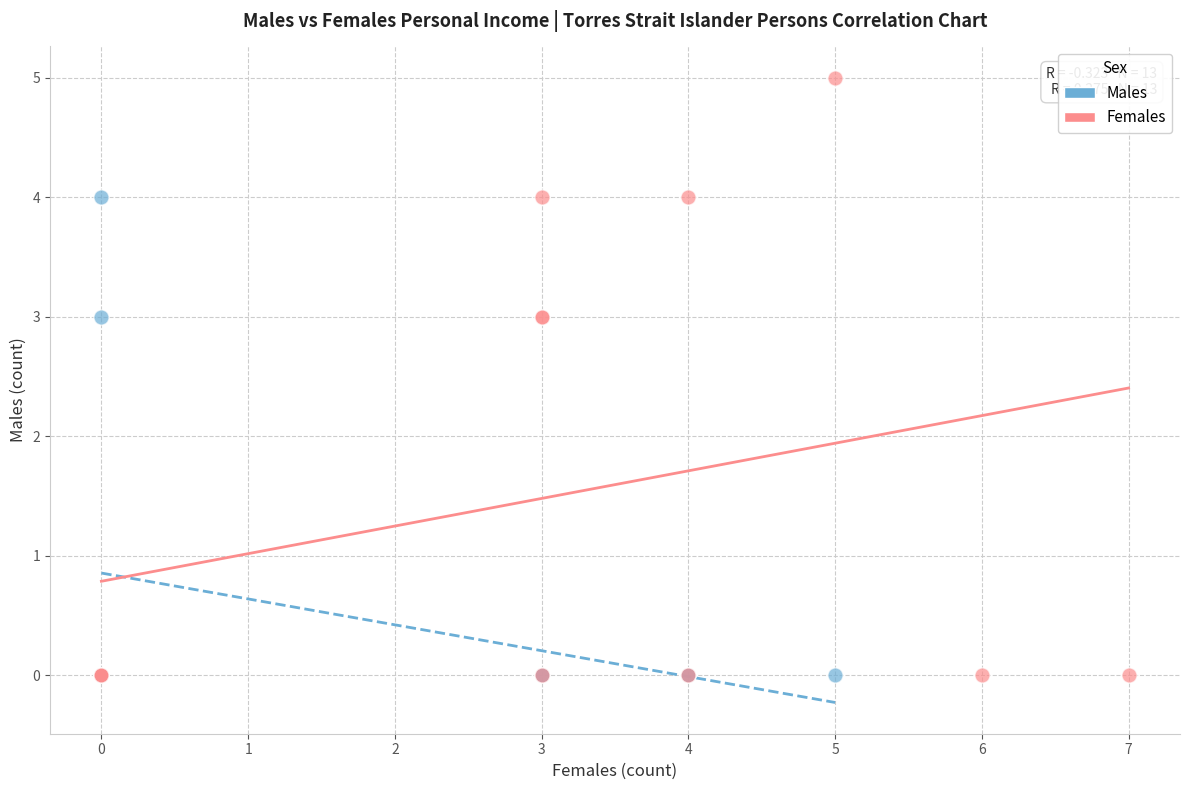

Which series has the widest spread of Y values?

Females